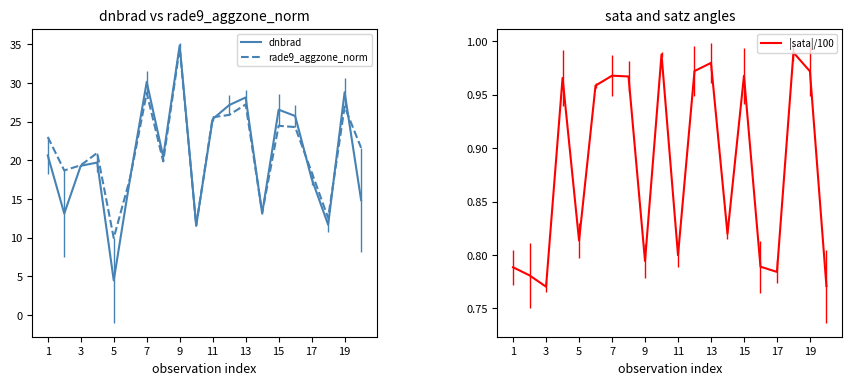

In |sata|/100, how many points are lower than both neighbors (excluding endpoints)?

6